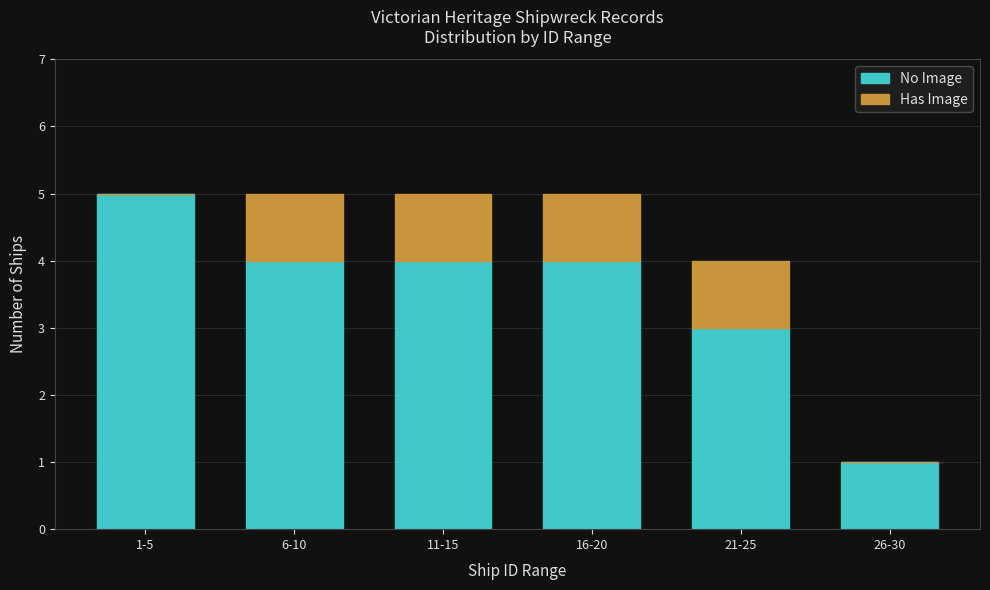

Reading left to right, what are the values for No Image?

1-5=5	6-10=4	11-15=4	16-20=4	21-25=3	26-30=1